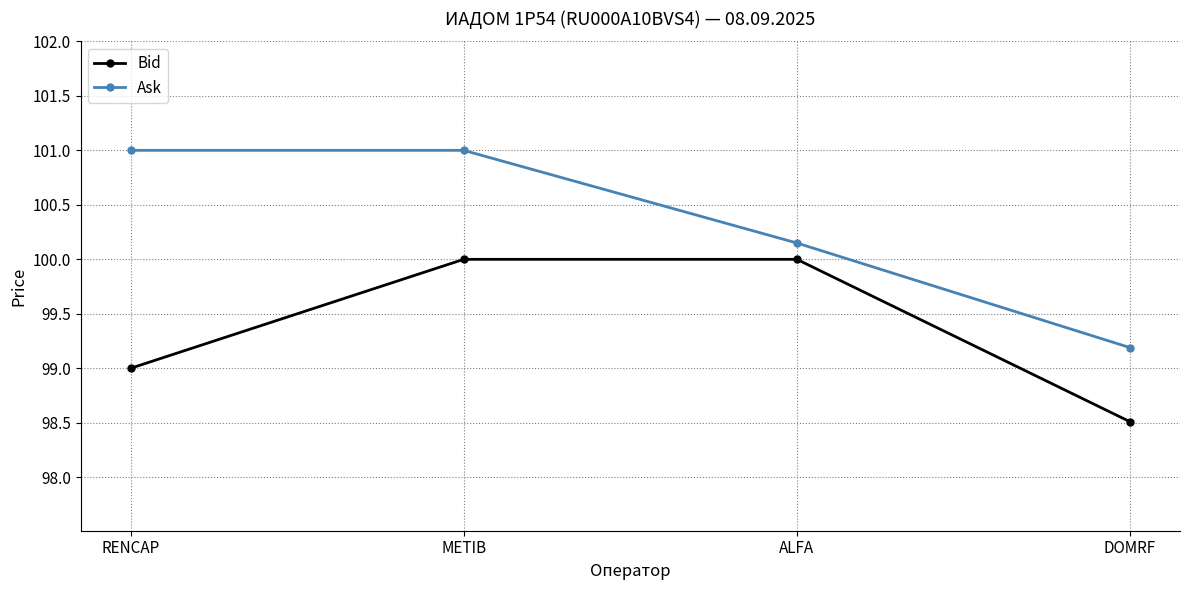

How many data points in Ask are less than 101?

2